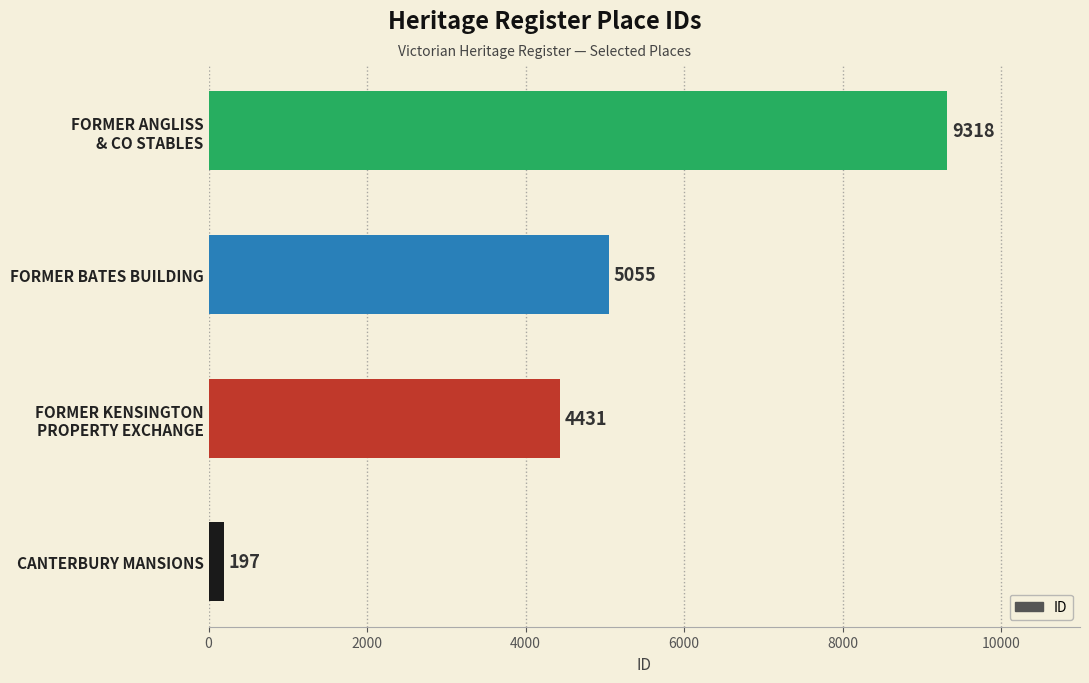

How many categories are shown in the chart?

4